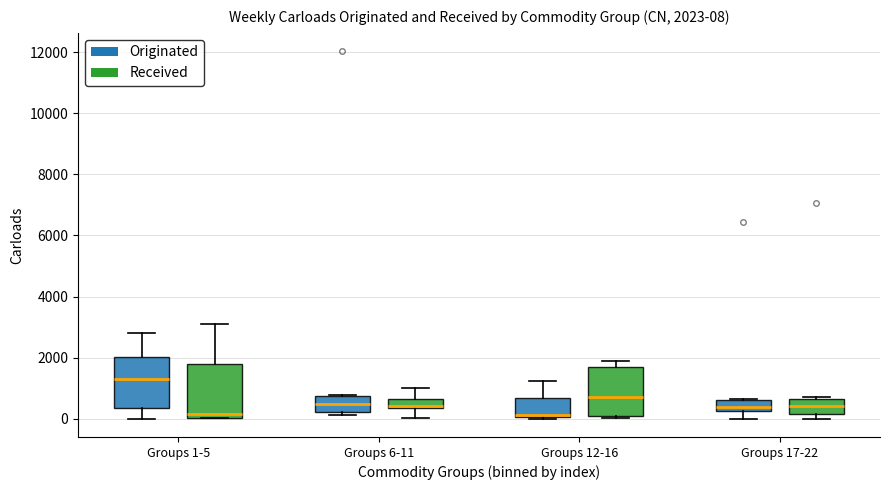

Which box has the highest median line?

Groups 1-5 (Originated)